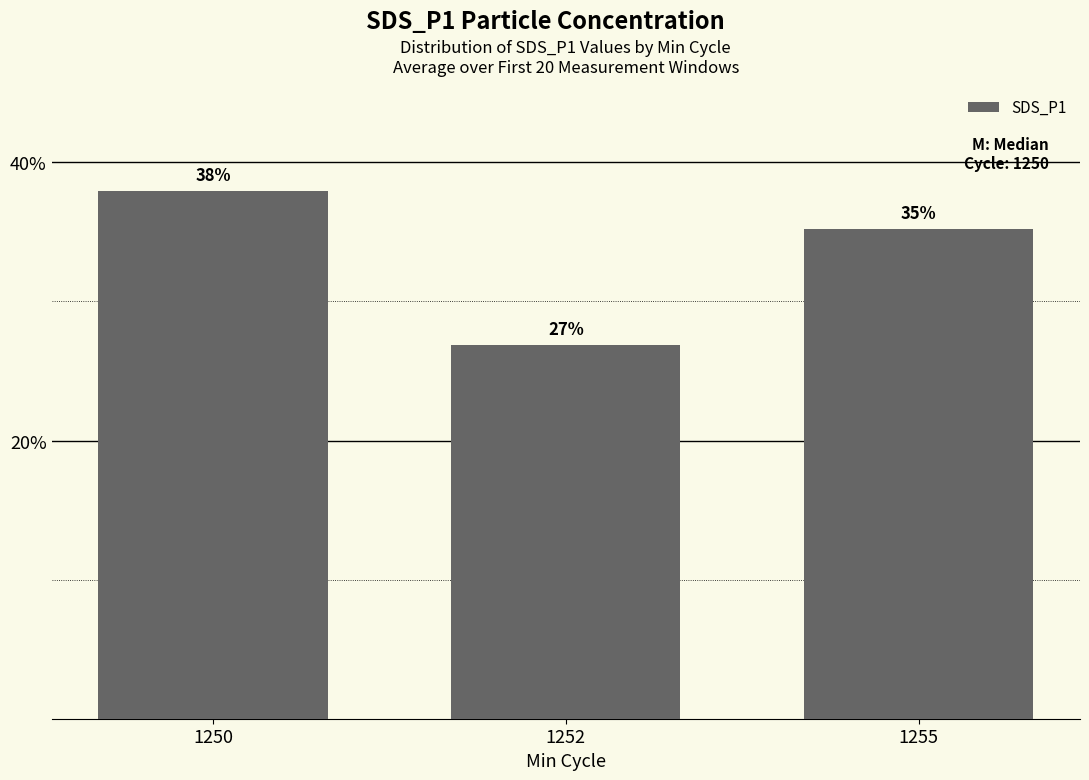

Where does the data first go above 35?

1250